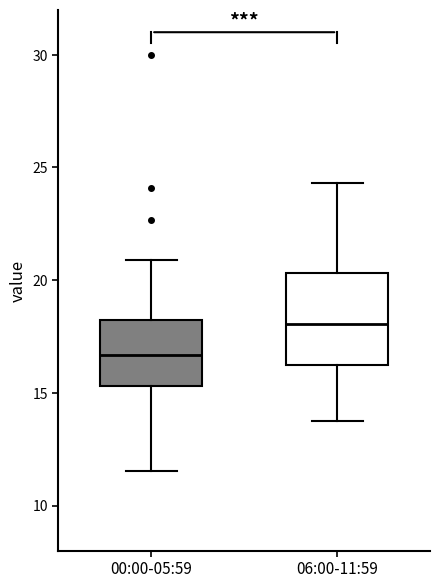

Where does the median line of the box for 00:00-05:59 sit on the y-axis? The values are not printed on the chart, so give them approximately, as read against the axis.

16.5